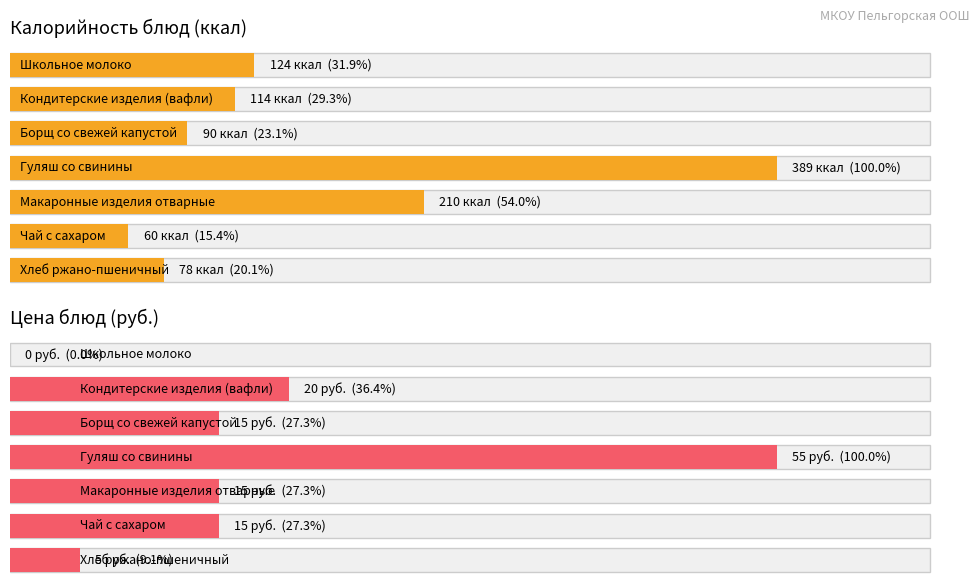

True or false: Цена has a value of 3 at Хлеб ржано-пшеничный.

False